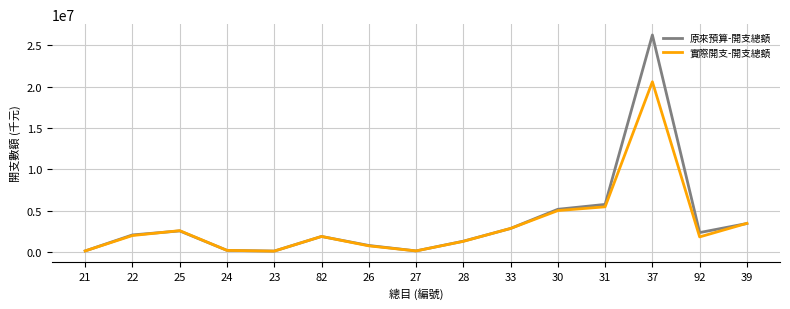

Where is 實際開支-開支總額 nearest to the value 10353590?

31